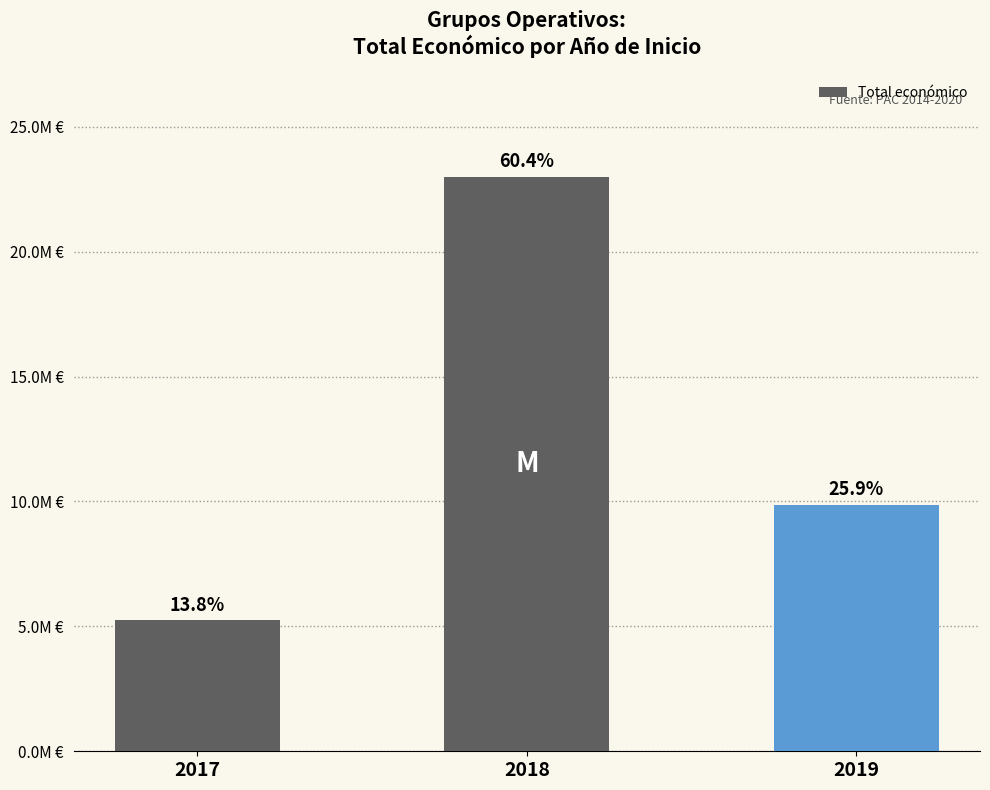

Reading left to right, transcribe all the data shown in this chart.

2017=5243944	2018=22985811	2019=9847932